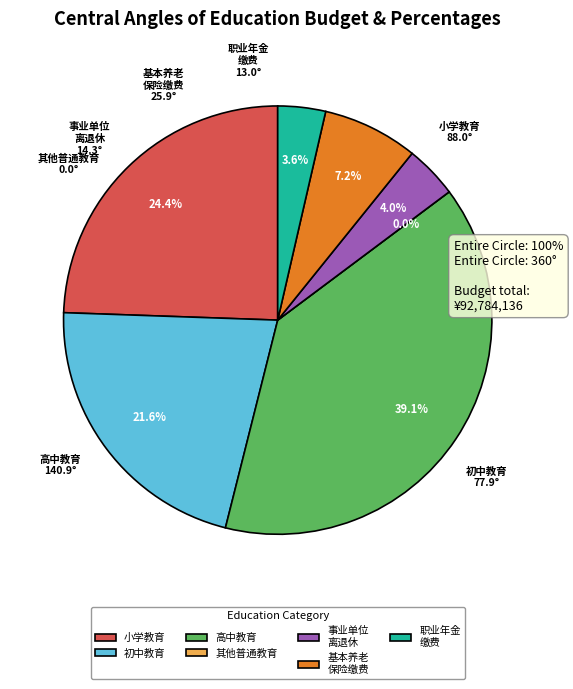

Between 其他普通教育支出 and 机关事业单位基本养老保险缴费支出, which is larger?

机关事业单位基本养老保险缴费支出